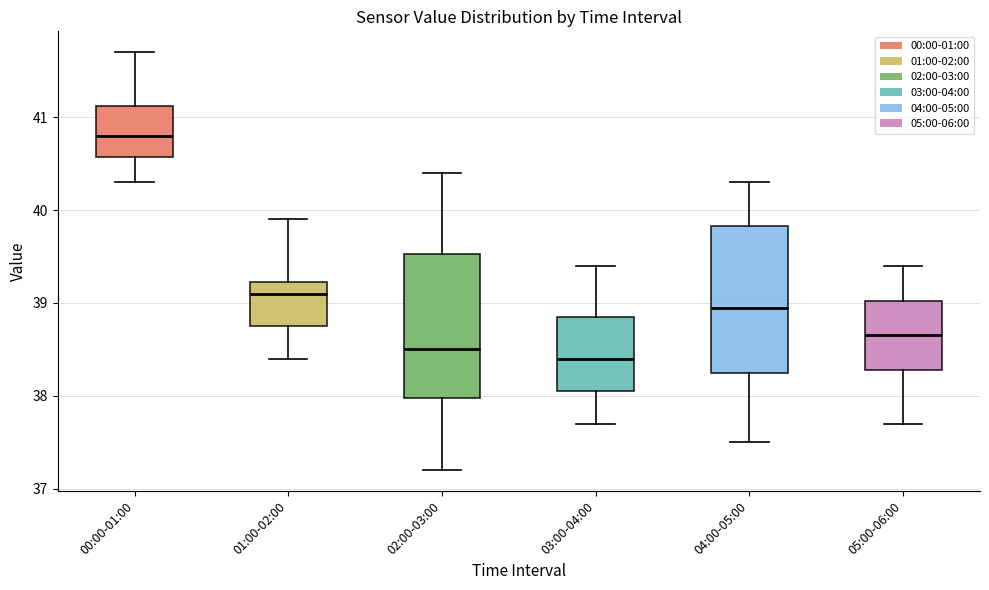

Reading left to right, read every box against the y-axis: the position of its median line, the range the box covers, and the ends of its whiskers. The values are not printed on the chart, so give them approximately, as read against the axis.

00:00-01:00: median 40.8, box 40.6 to 41.1, whiskers 40.3 to 41.7
01:00-02:00: median 39.1, box 38.8 to 39.2, whiskers 38.4 to 39.9
02:00-03:00: median 38.5, box 38.0 to 39.5, whiskers 37.2 to 40.4
03:00-04:00: median 38.4, box 38.1 to 38.9, whiskers 37.7 to 39.4
04:00-05:00: median 39.0, box 38.3 to 39.8, whiskers 37.5 to 40.3
05:00-06:00: median 38.7, box 38.3 to 39.0, whiskers 37.7 to 39.4